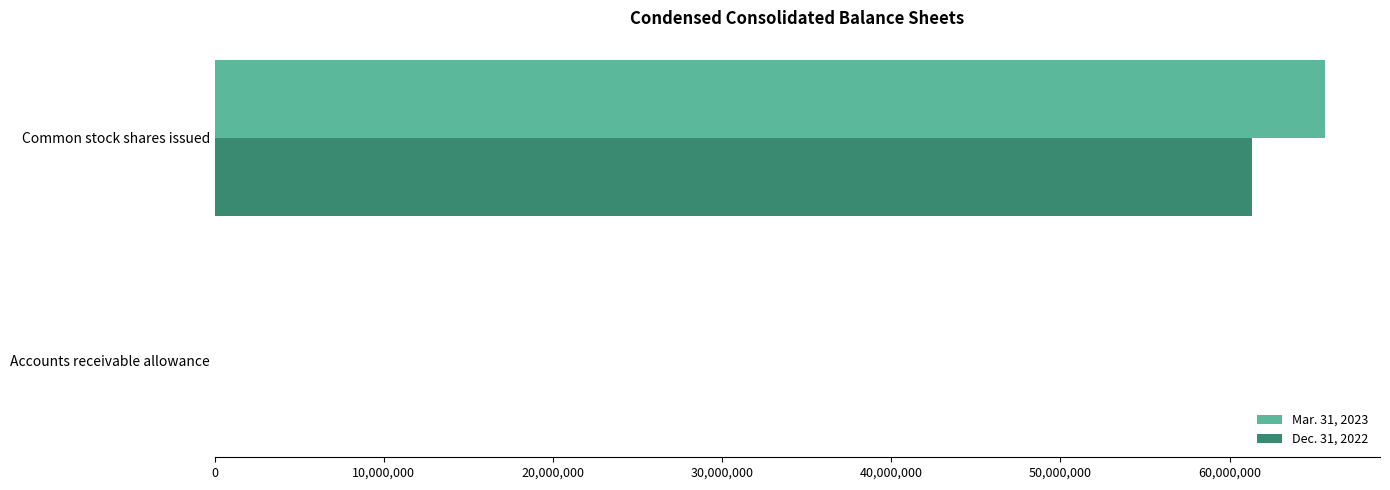

At which category is the sum across all series the highest?

Common stock shares issued